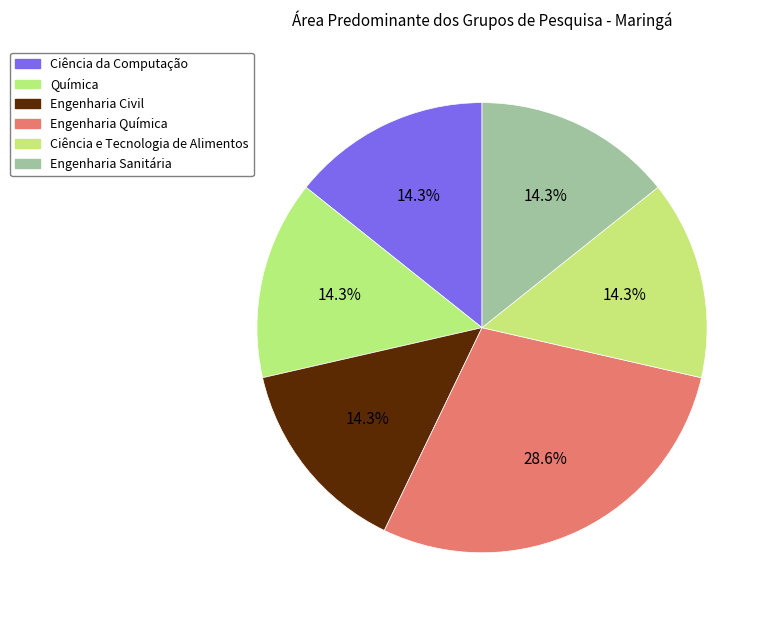

Which slice is the smallest?

Ciência da Computação